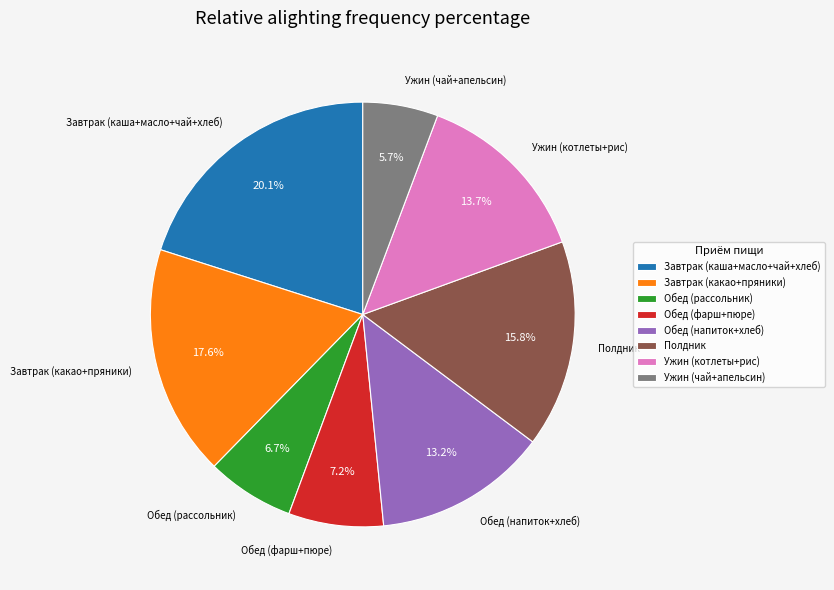

What portion of the pie excludes Ужин (котлеты+рис)?

86.3%